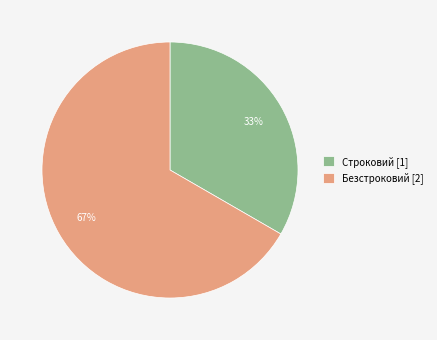

Is there a majority slice in this chart?

Yes